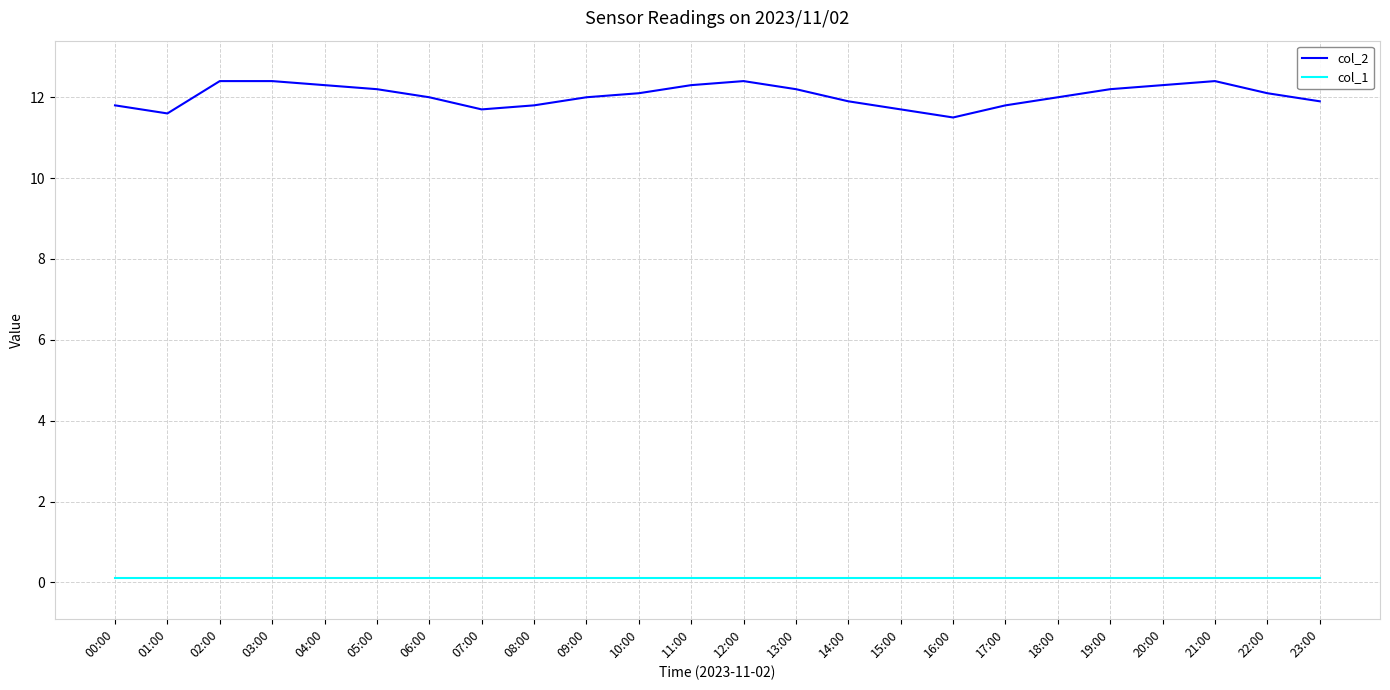

What is the greatest value displayed?

12.4